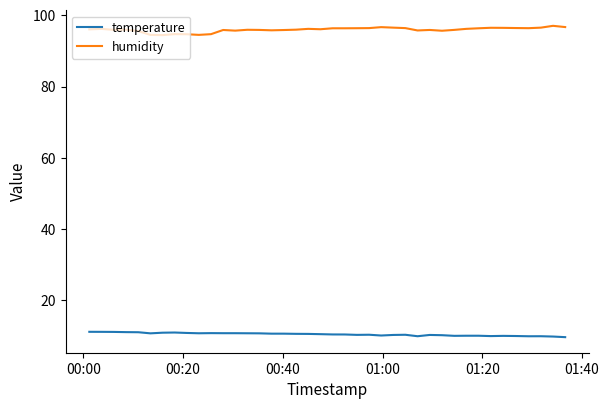

Which series has the largest total across all categories?

humidity